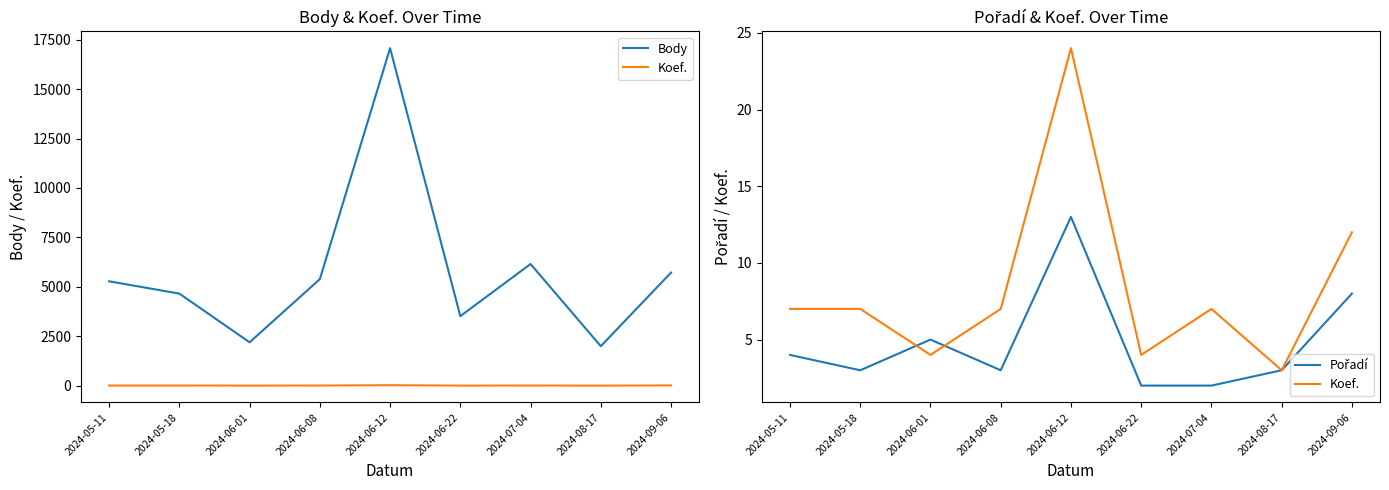

At which category is the sum across all series the highest?

2024-06-12